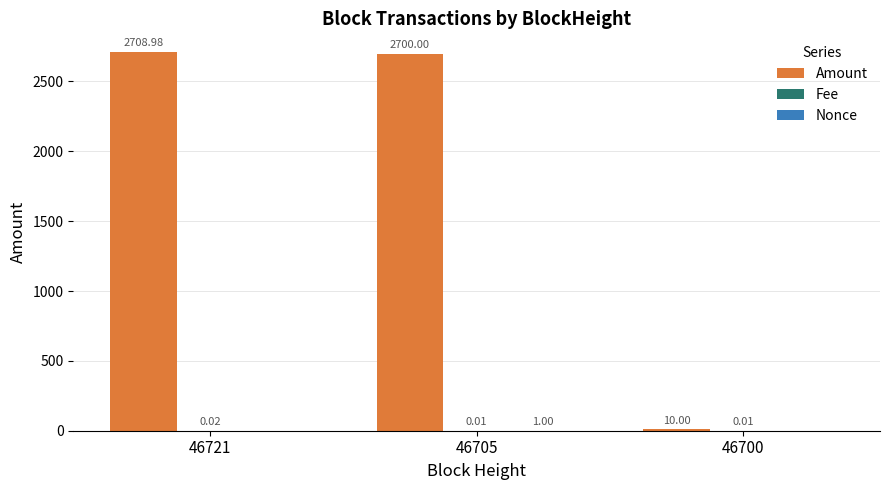

Between 46705 and 46700, which series saw the biggest shift?

Amount